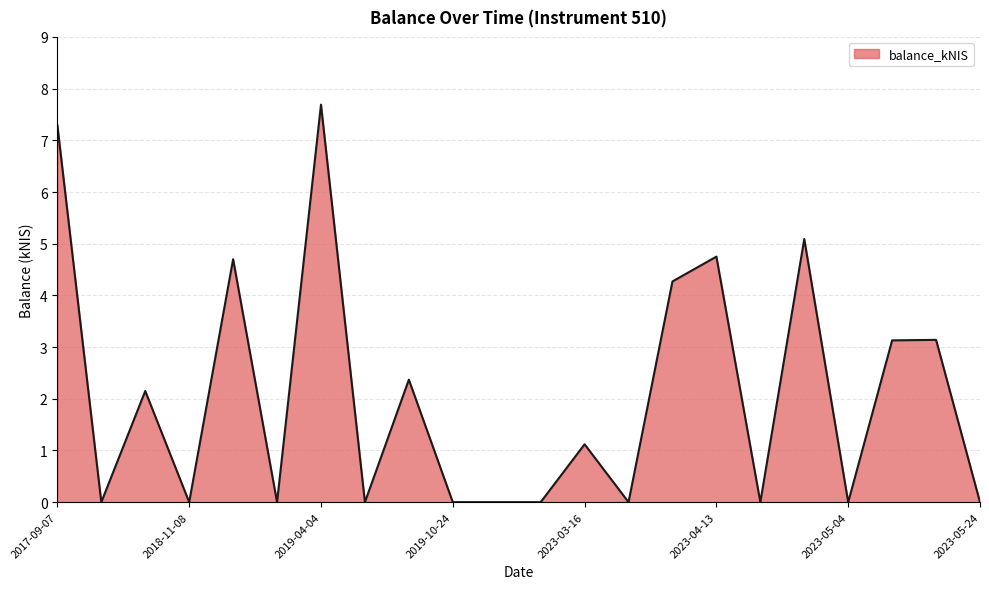

What is the sum of all values?

45.7